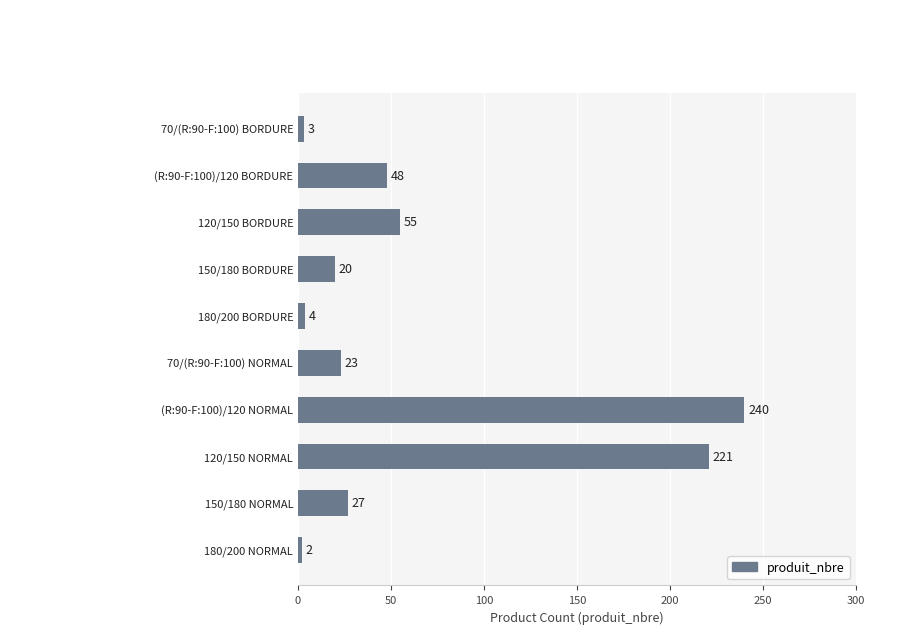

What is the label of the 8th bar from the bottom?

120/150 BORDURE